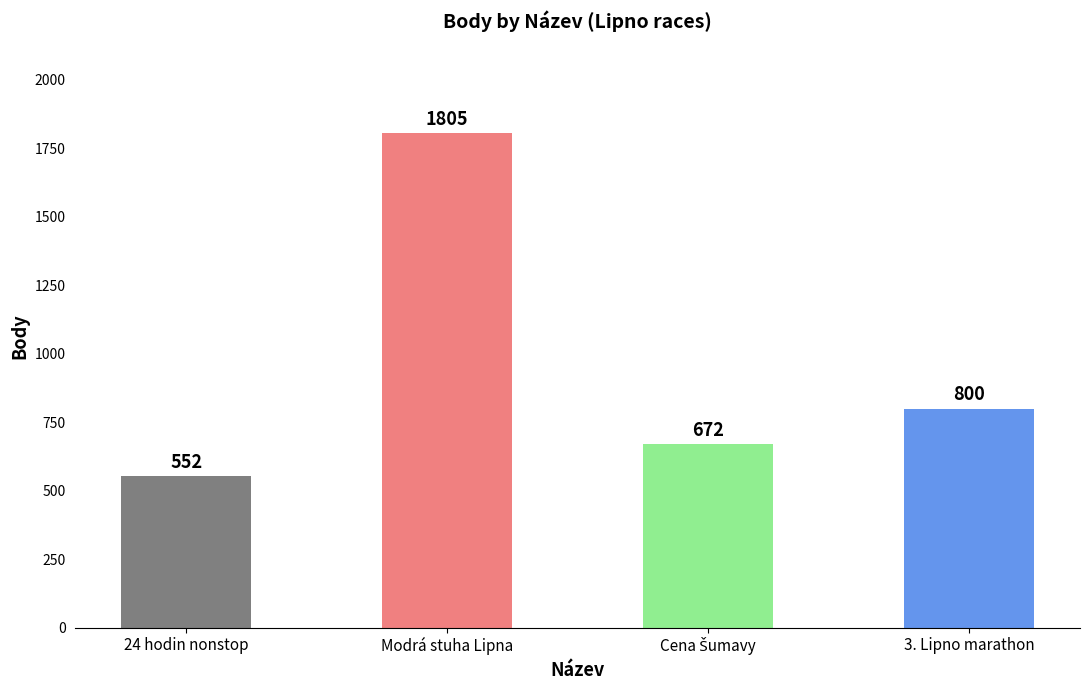

What is the difference between the values at Modrá stuha Lipna and 3. Lipno marathon?

1005